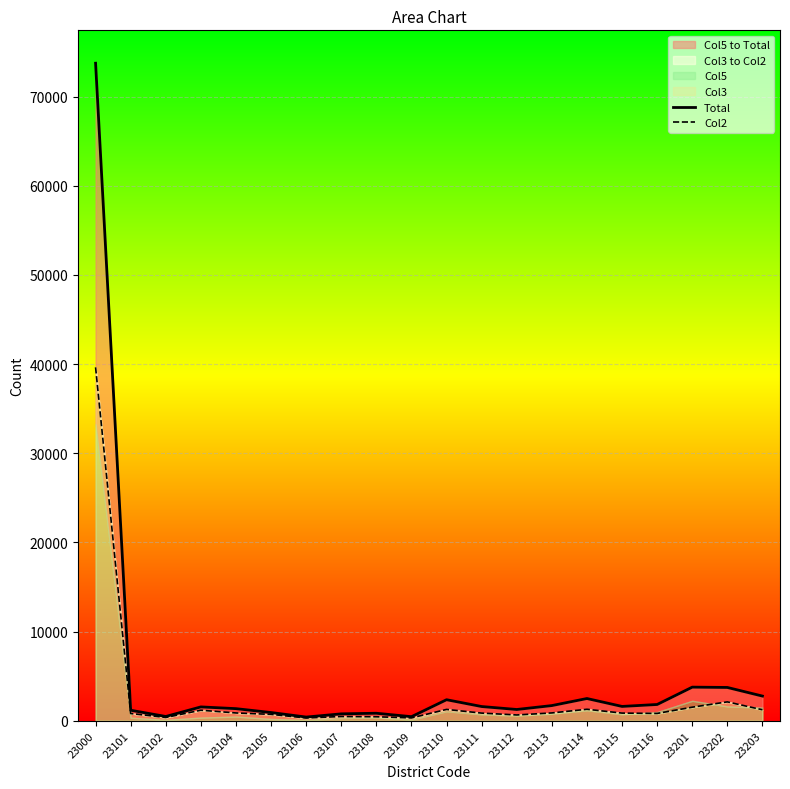

At which category is the sum across all series the highest?

23000